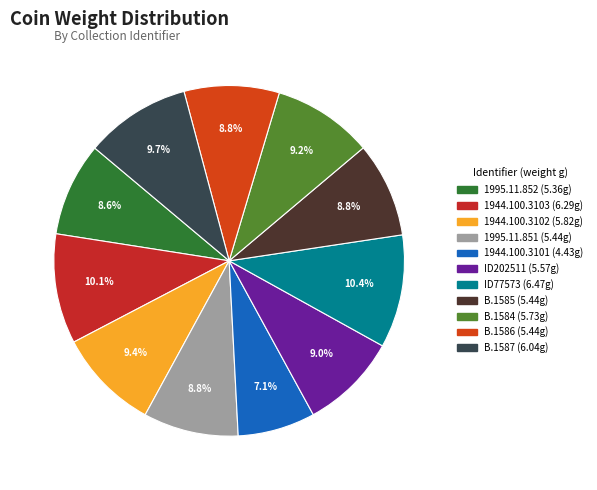

Does any single category account for the majority?

No